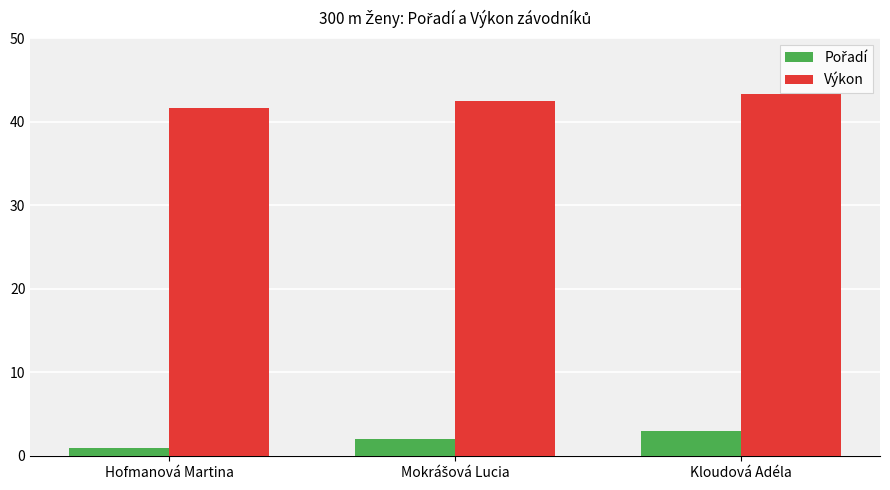

Which label corresponds to the smallest value in the chart?

Hofmanová Martina